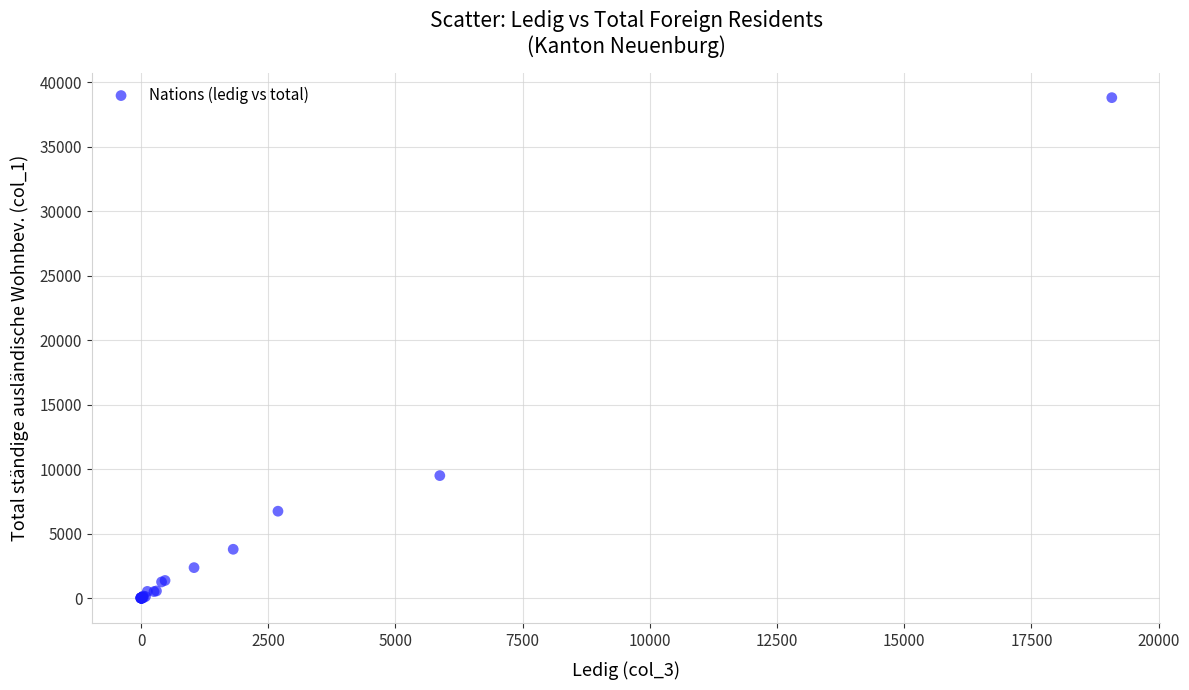

What Y value in the scatter plot is closest to 19393?

9505.0